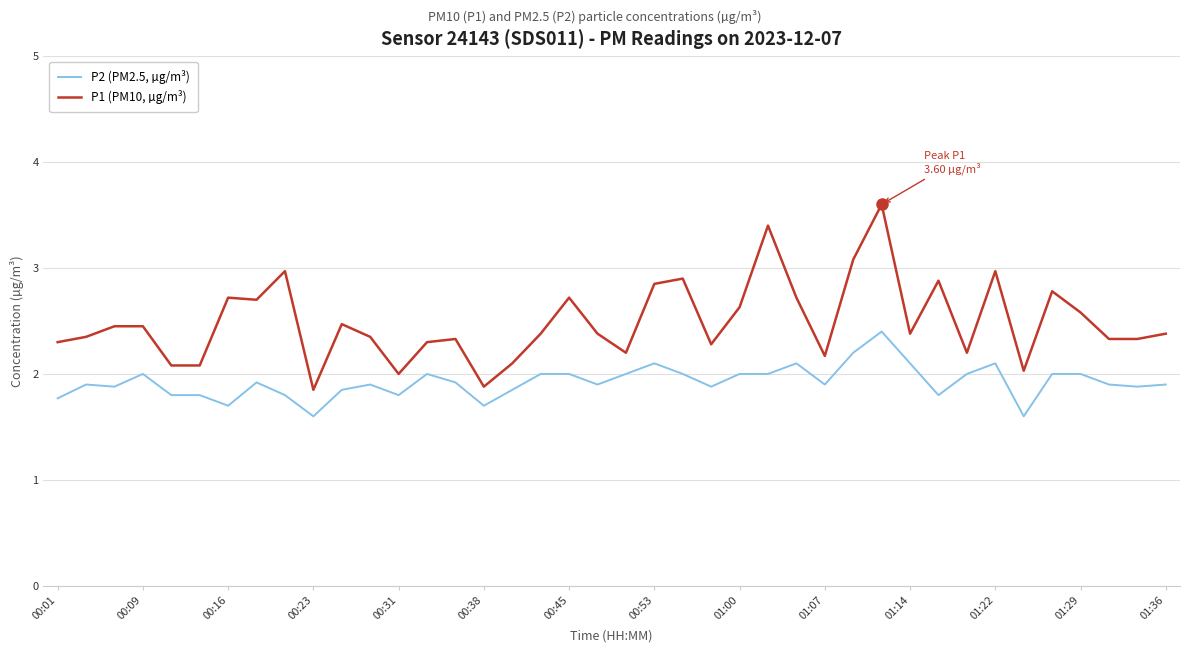

Count the number of data series in this chart.

2